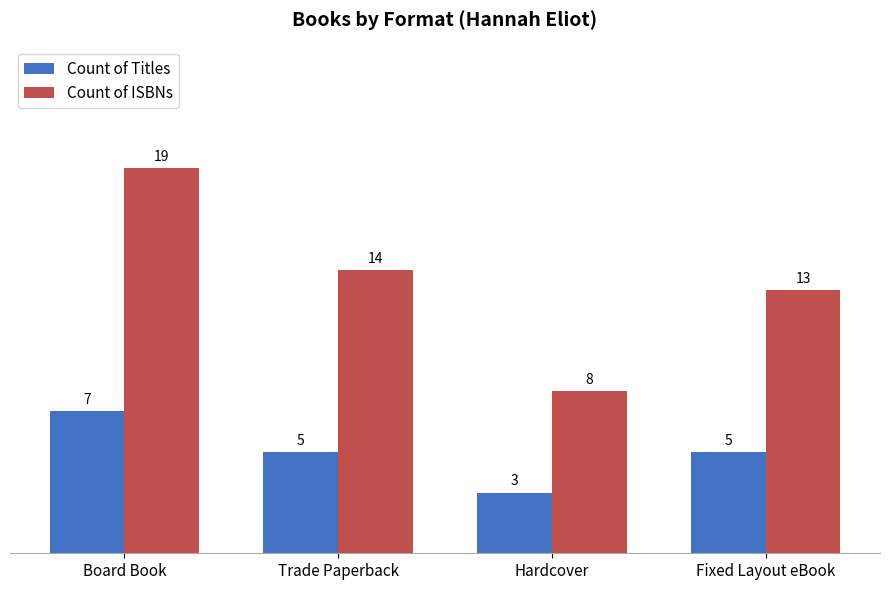

List the series in order of their peak value, highest first.

Count of ISBNs, Count of Titles